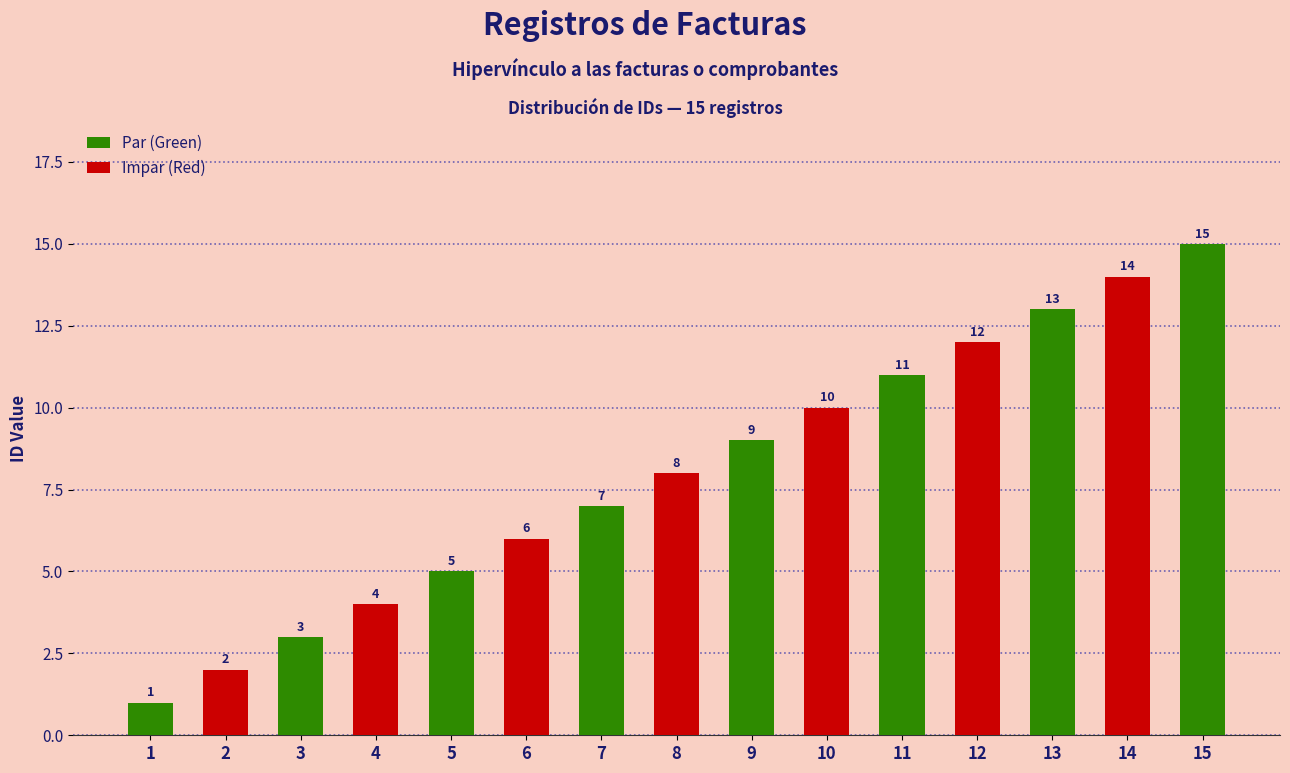

How many bars are there in total?

15